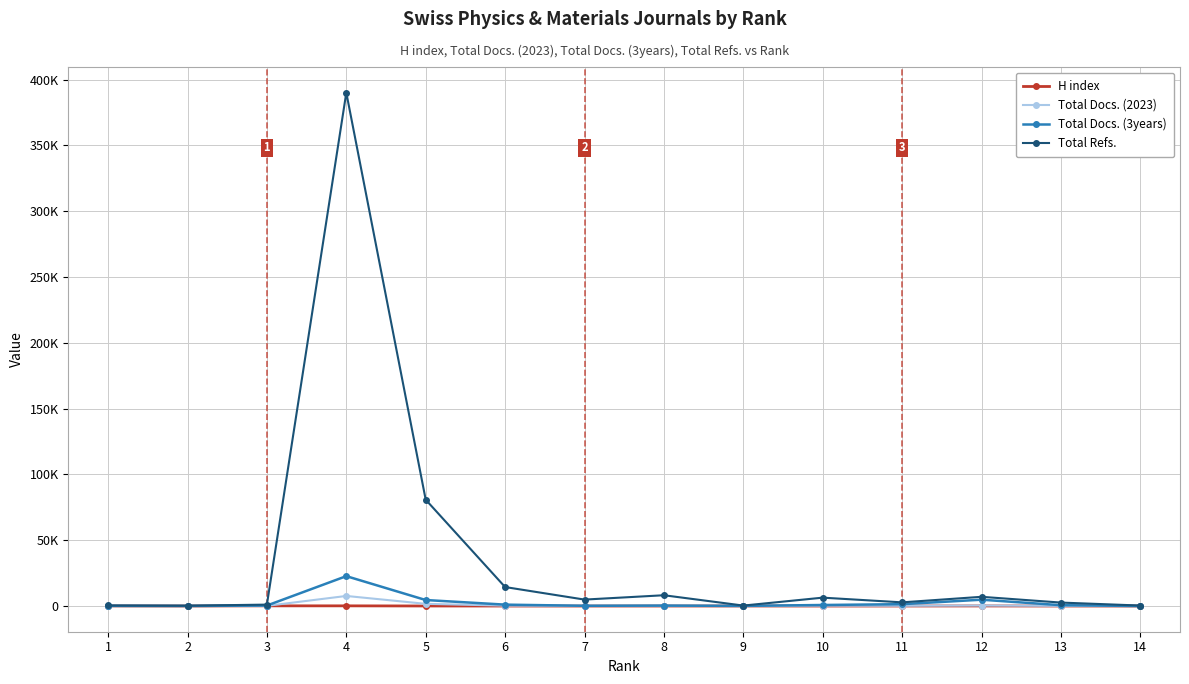

What are all the series names shown in the legend?

H index, Total Docs. (2023), Total Docs. (3years), Total Refs.